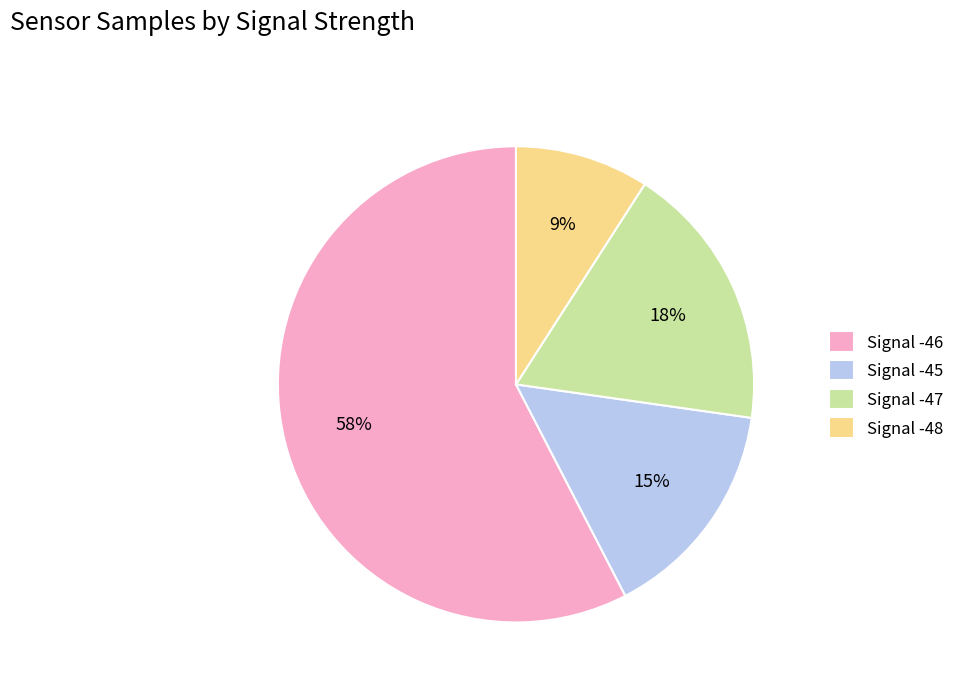

Which has a higher value, Signal -46 or Signal -48?

Signal -46